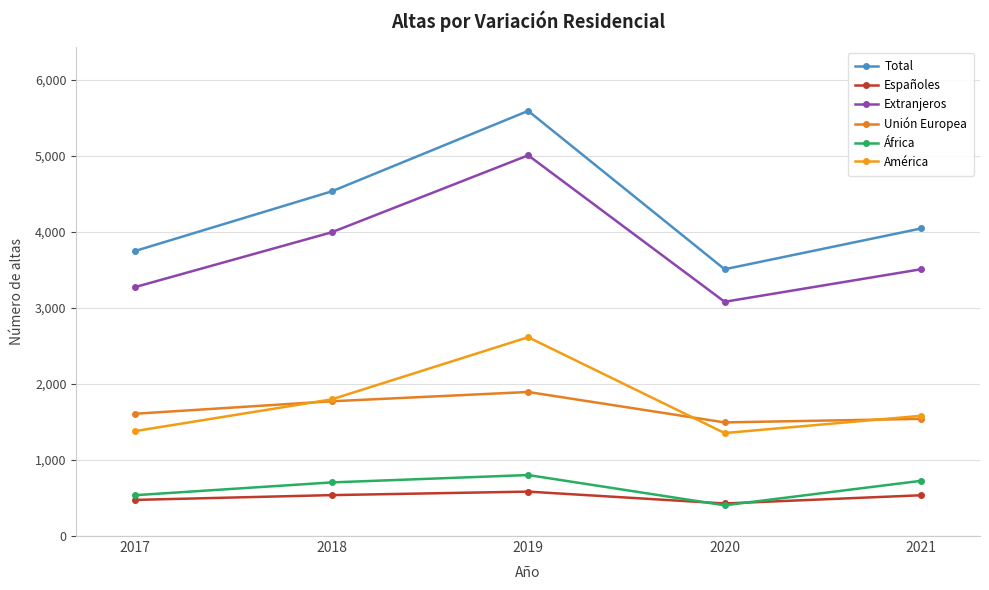

What is the approximate value of América at 2019, to the nearest 50?

2600